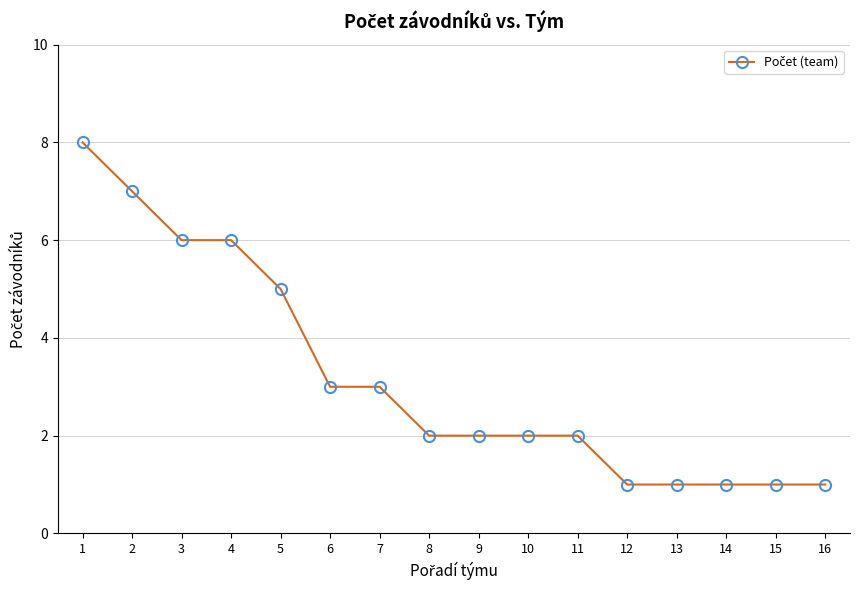

Reading right to left, what are all the values shown in this chart?

16=1	15=1	14=1	13=1	12=1	11=2	10=2	9=2	8=2	7=3	6=3	5=5	4=6	3=6	2=7	1=8